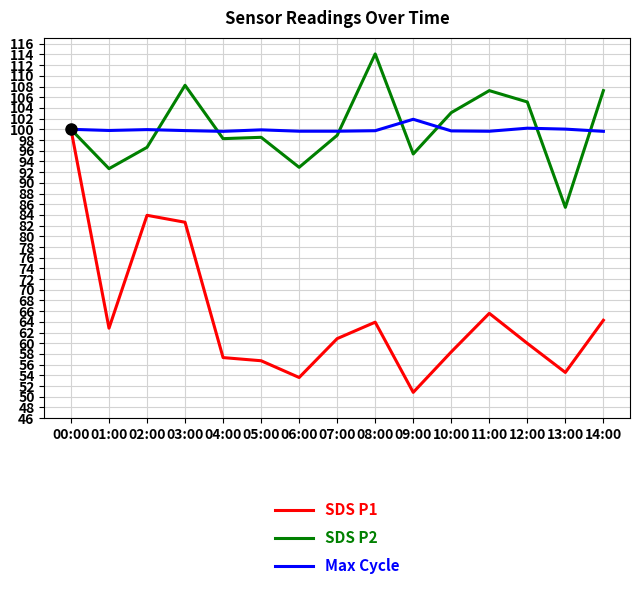

Rank the series at 01:00 from highest to lowest value.

Max Cycle, SDS P2, SDS P1